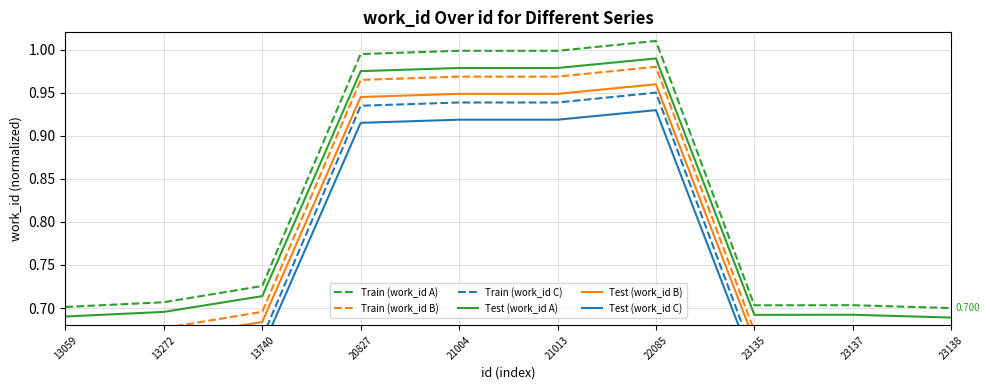

What is the sum of all Train (work_id A) values?

8.2